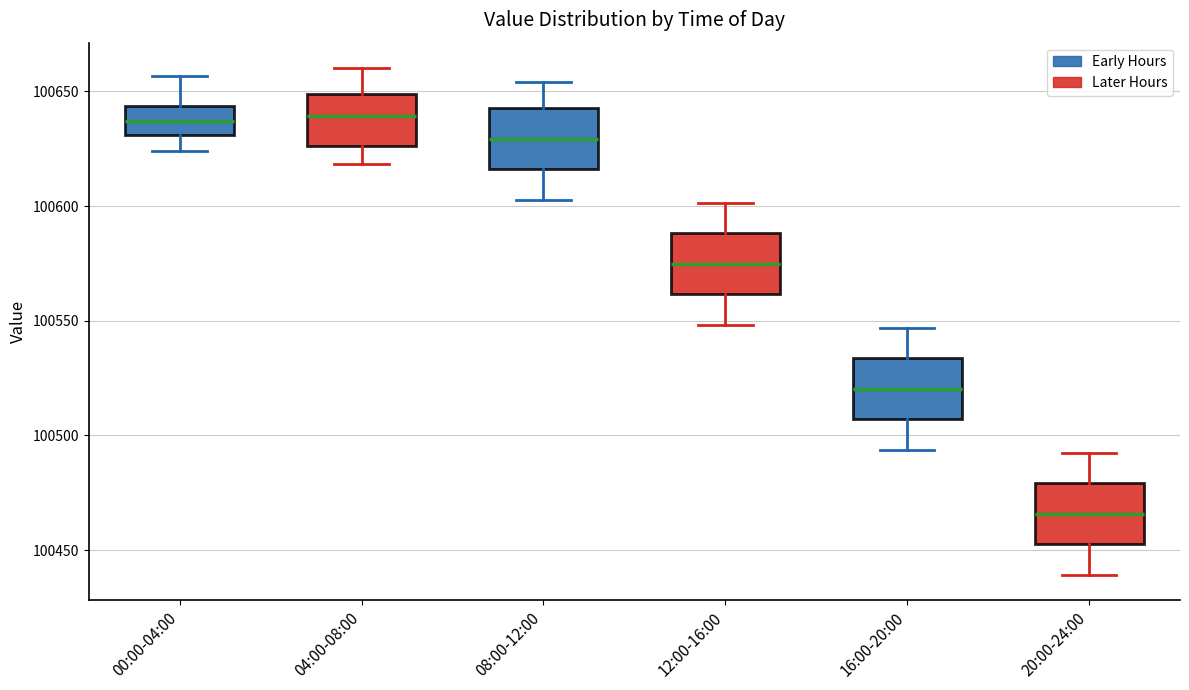

Reading left to right, transcribe this box plot: for each box, give where its median line is, the range the box spans, and where its two whiskers end, as read against the y-axis. The values are not printed on the chart, so give them approximately, as read against the axis.

00:00-04:00: median 100635, box 100630 to 100645, whiskers 100625 to 100655
04:00-08:00: median 100640, box 100625 to 100650, whiskers 100620 to 100660
08:00-12:00: median 100630, box 100615 to 100645, whiskers 100605 to 100655
12:00-16:00: median 100575, box 100560 to 100590, whiskers 100550 to 100600
16:00-20:00: median 100520, box 100505 to 100535, whiskers 100495 to 100545
20:00-24:00: median 100465, box 100450 to 100480, whiskers 100440 to 100490